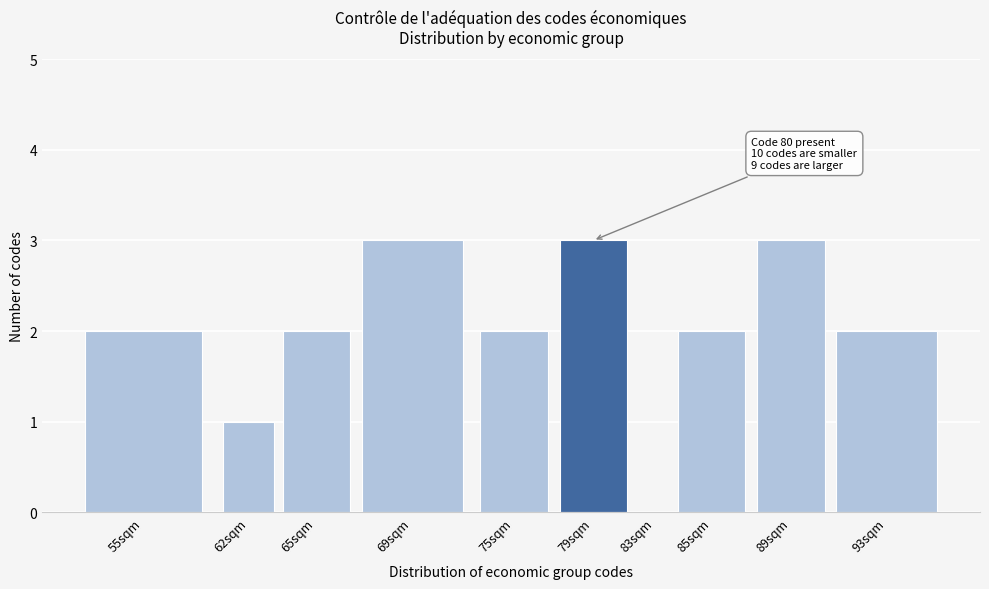

Reading left to right, what are all the values shown in this chart?

55sqm=2	62sqm=1	65sqm=2	69sqm=3	75sqm=2	79sqm=3	83sqm=0	85sqm=2	89sqm=3	93sqm=2